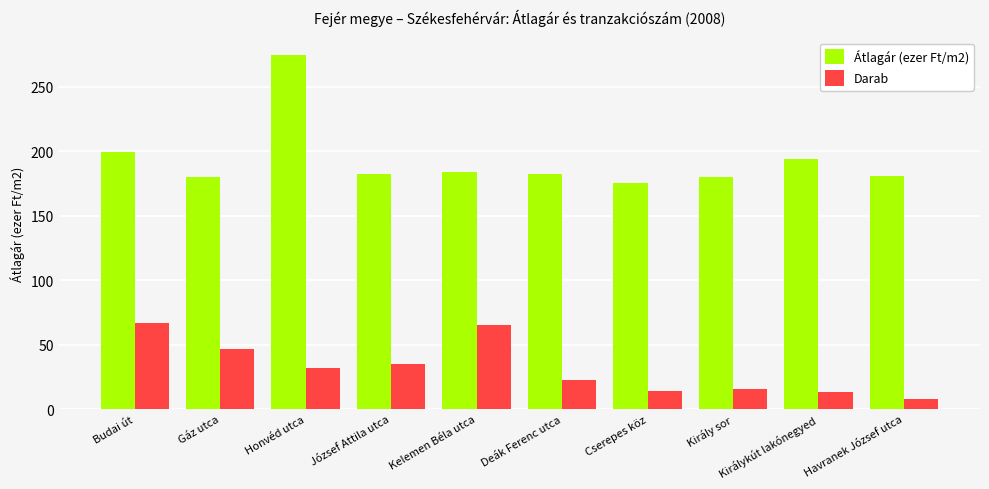

Rank the series by their average value, from lowest to highest.

Darab, Átlagár (ezer Ft/m2)